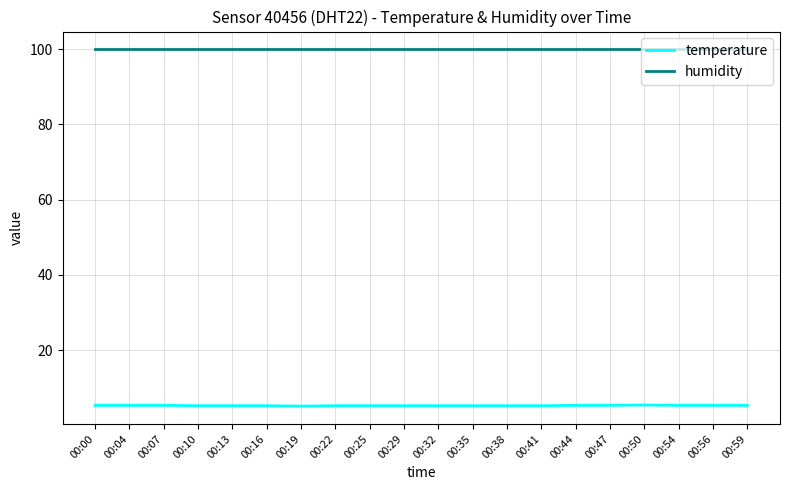

What are all the series names shown in the legend?

temperature, humidity